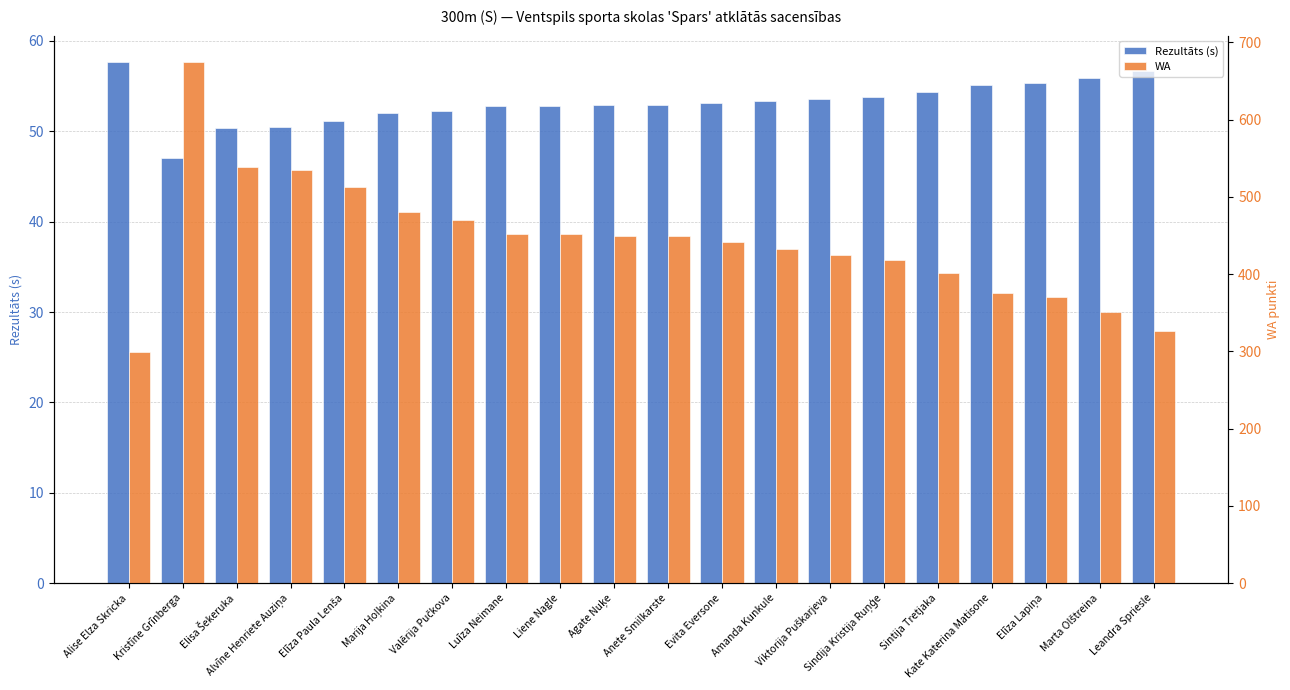

What are all the series names shown in the legend?

Rezultāts (s), WA